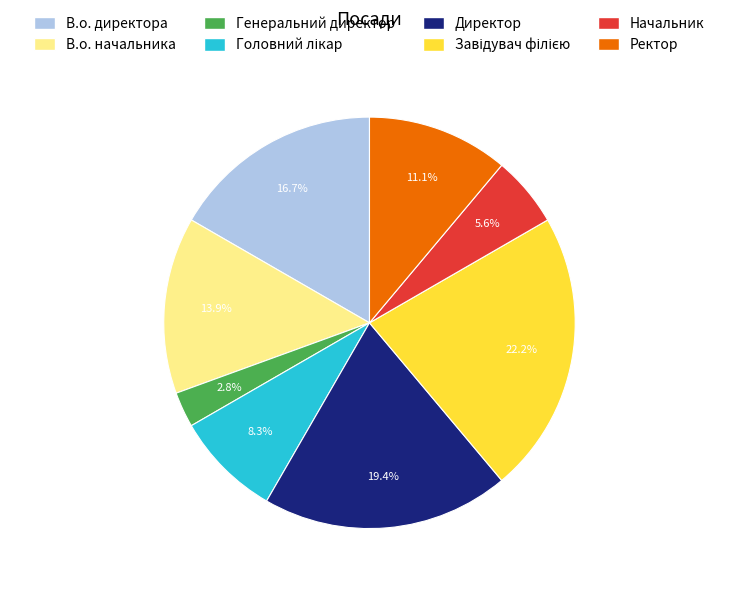

Count the number of slices in the pie.

8